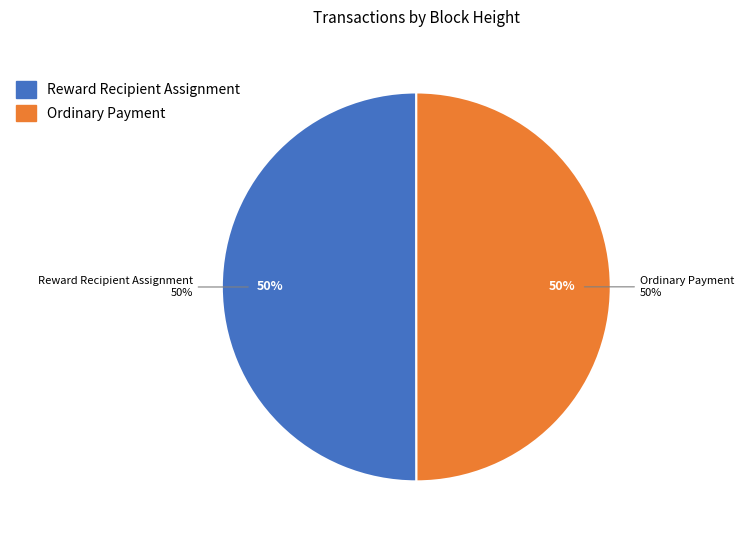

Count the number of slices in the pie.

2